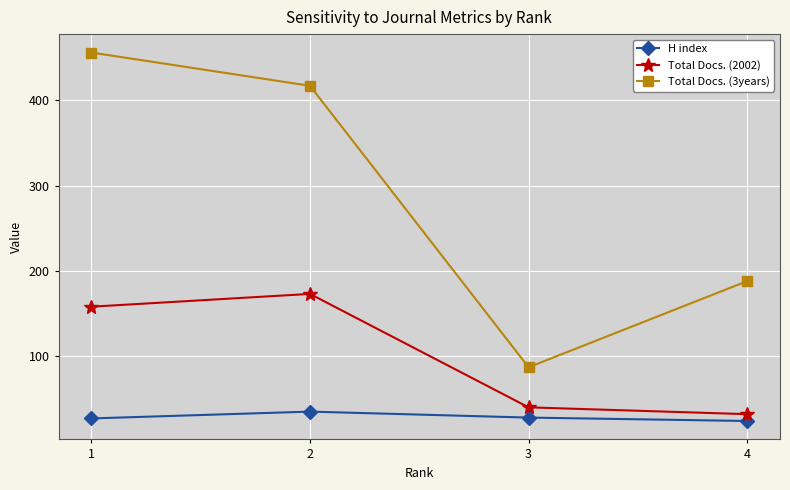

True or false: Total Docs. (3years) and Total Docs. (2002) intersect in this chart.

False